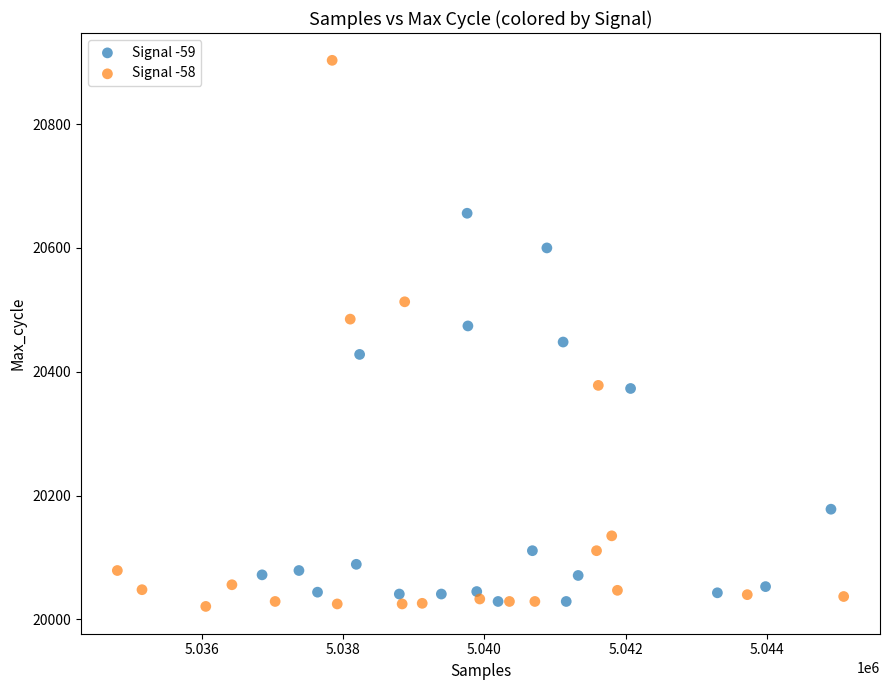

Which series reaches the maximum Y coordinate?

Signal -58